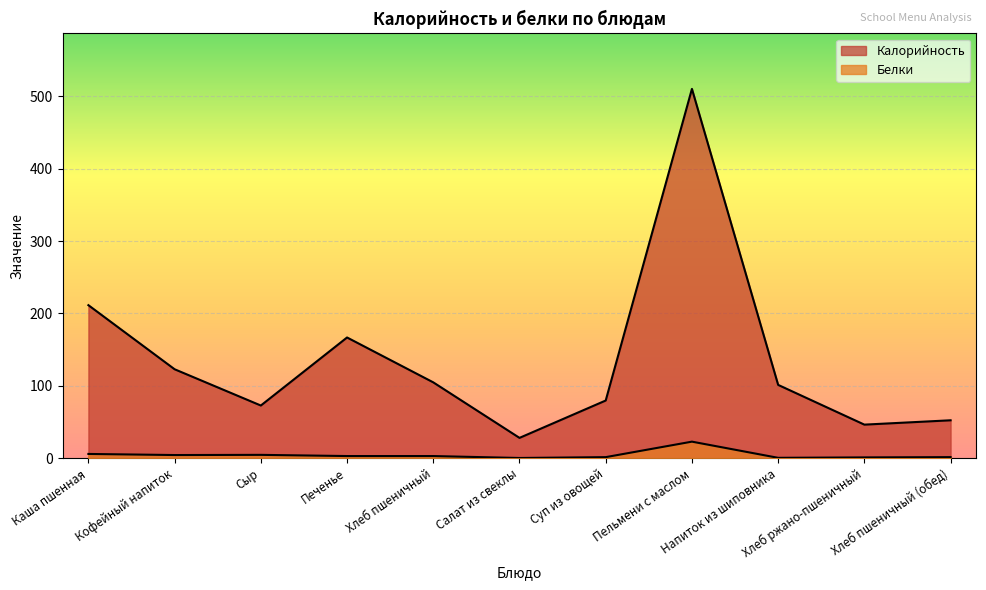

Rank the series by their average value, from highest to lowest.

Калорийность, Белки